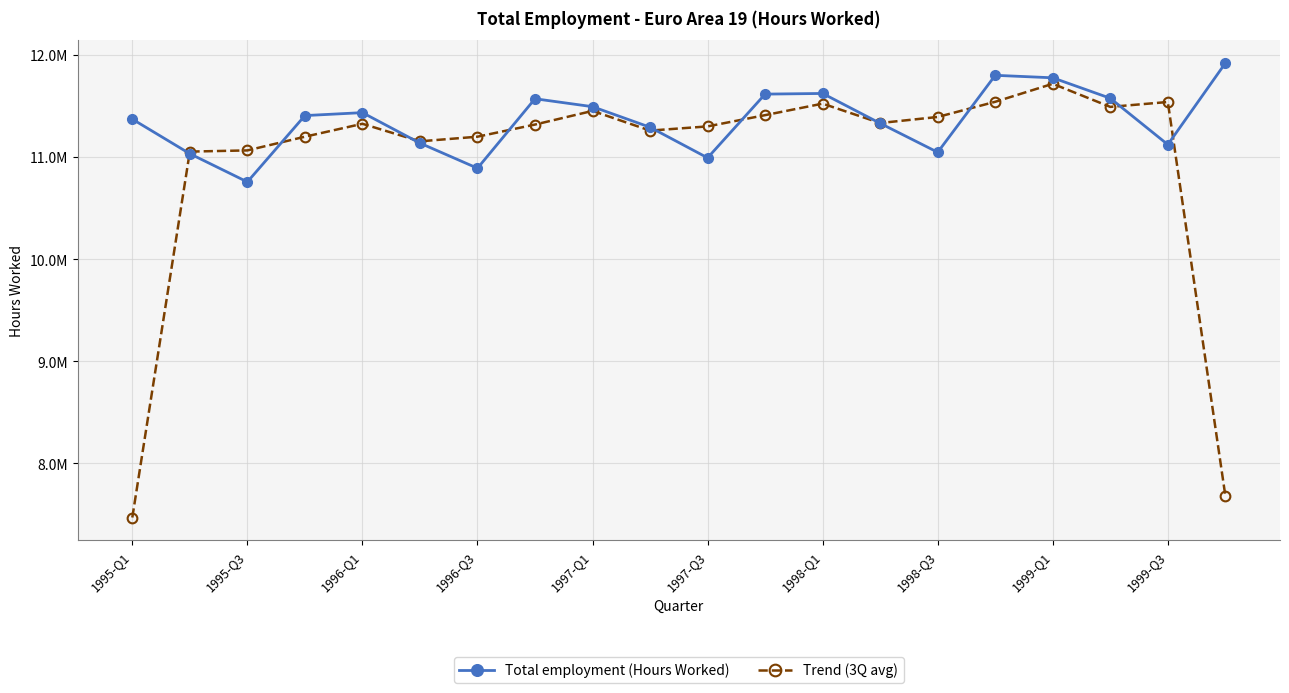

Does the chart have visible grid lines?

Yes